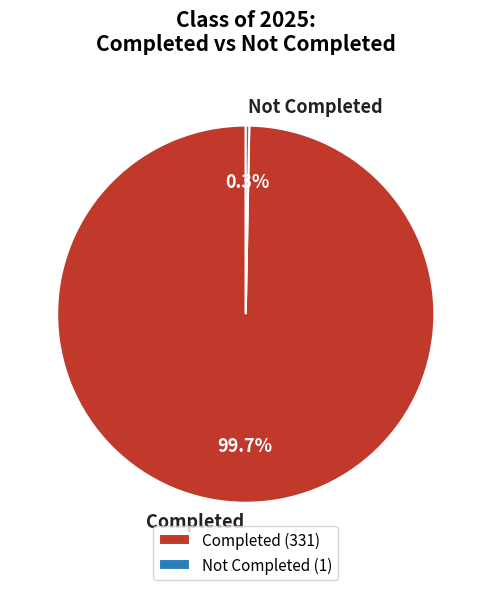

Between Completed and Not Completed, which is larger?

Completed